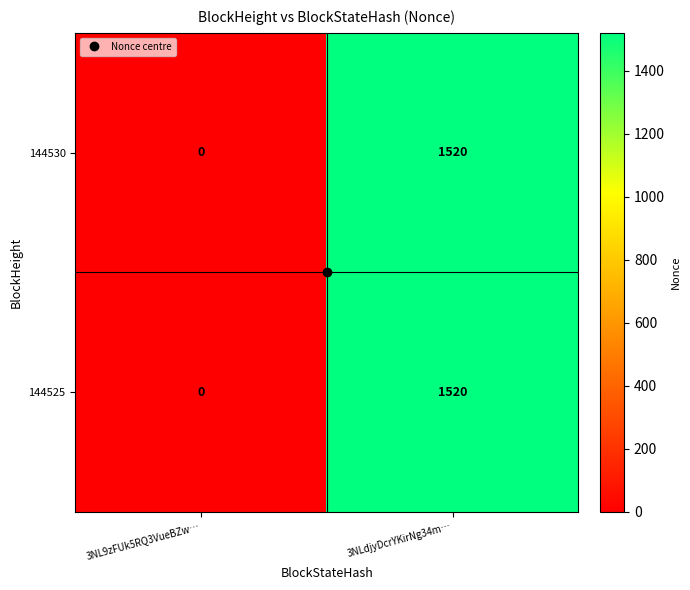

At which label is 144530 closest to 760?

3NL9zFUk5RQ3VueBZw…